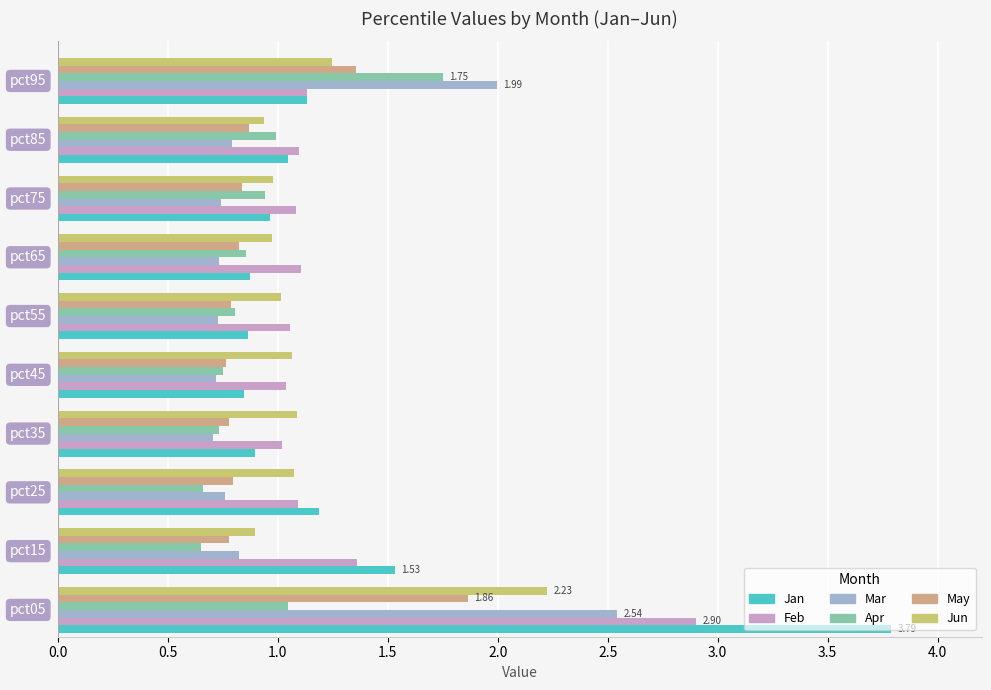

Which series has the widest spread of values?

Jan